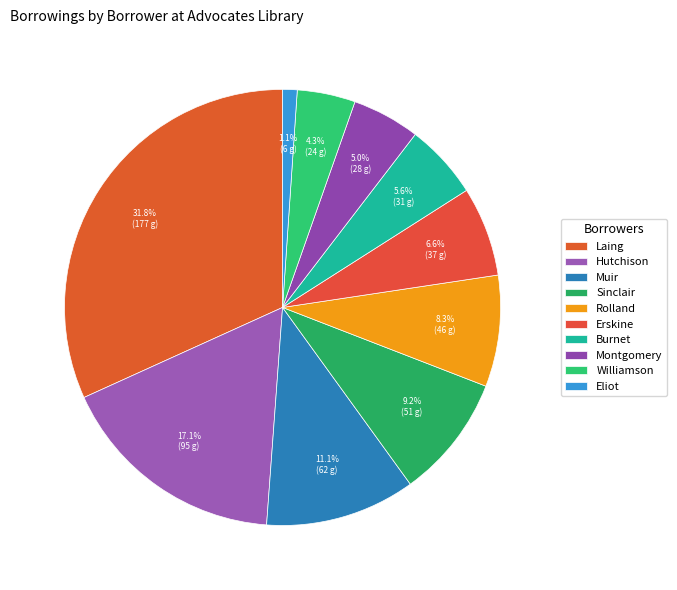

Count the number of slices in the pie.

10